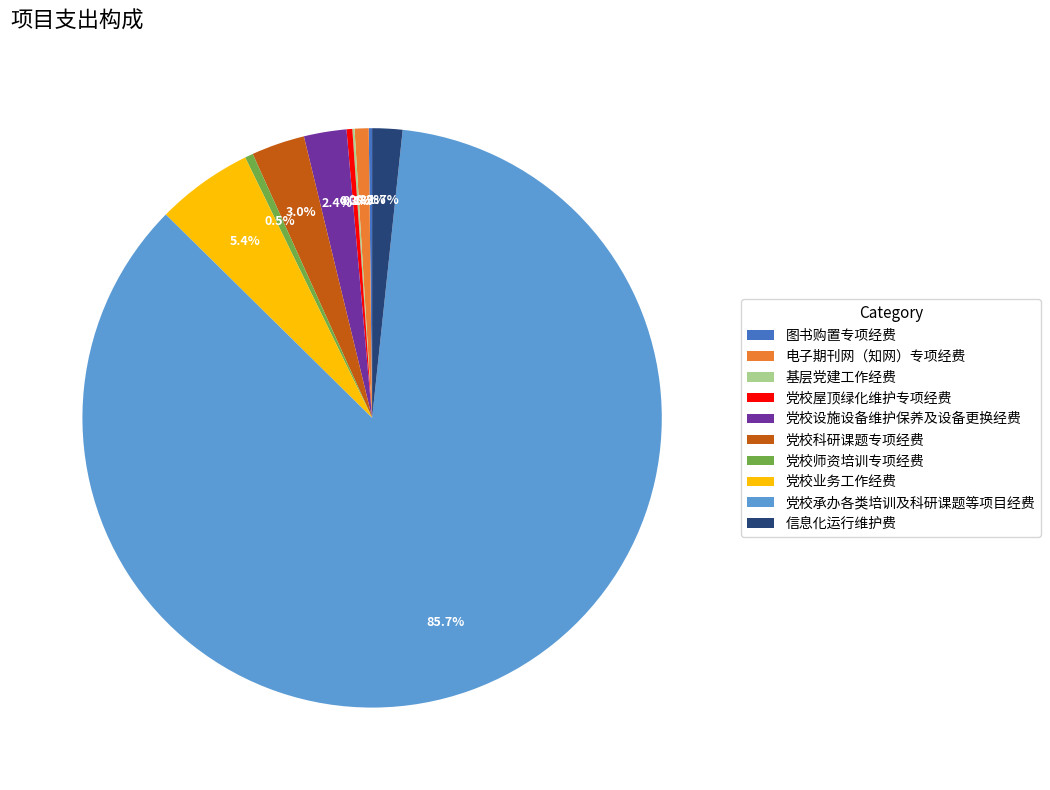

Which has a higher value, 信息化运行维护费 or 党校科研课题专项经费?

党校科研课题专项经费